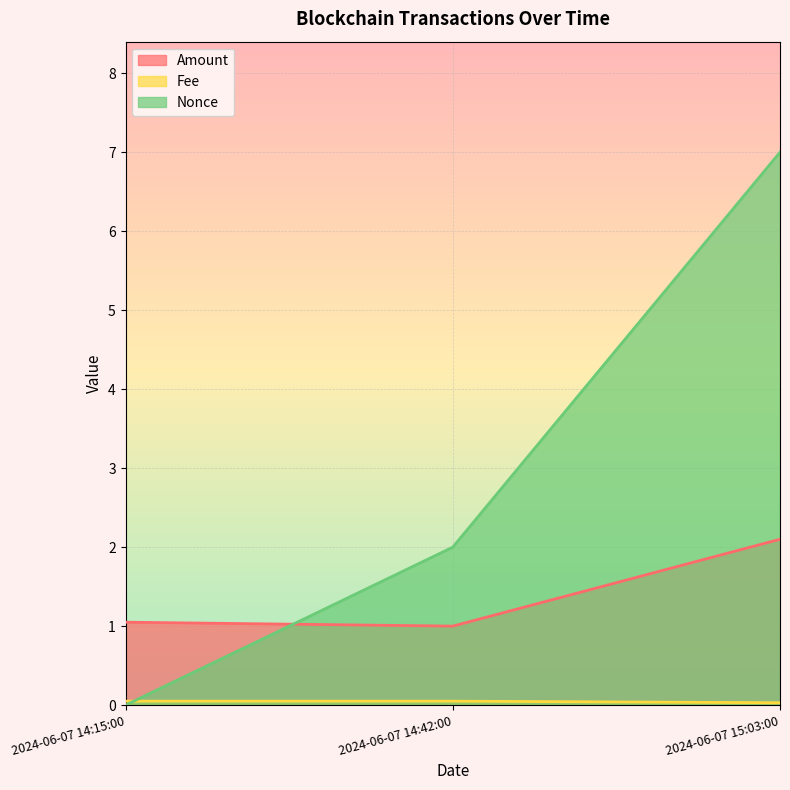

At which label does Nonce first exceed 2?

2024-06-07 15:03:00